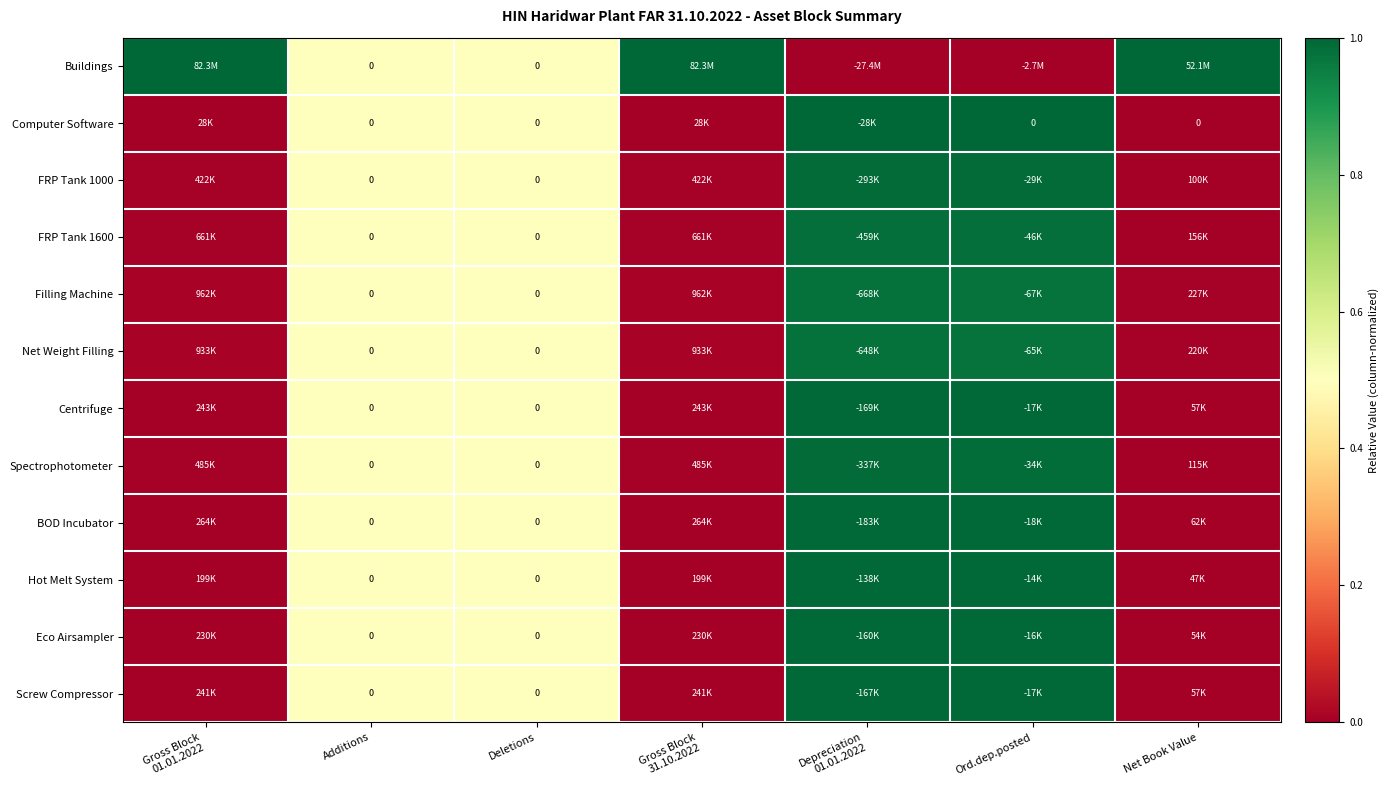

The value of BOD Incubator at Ord.dep.posted is 1.0. True or false?

True